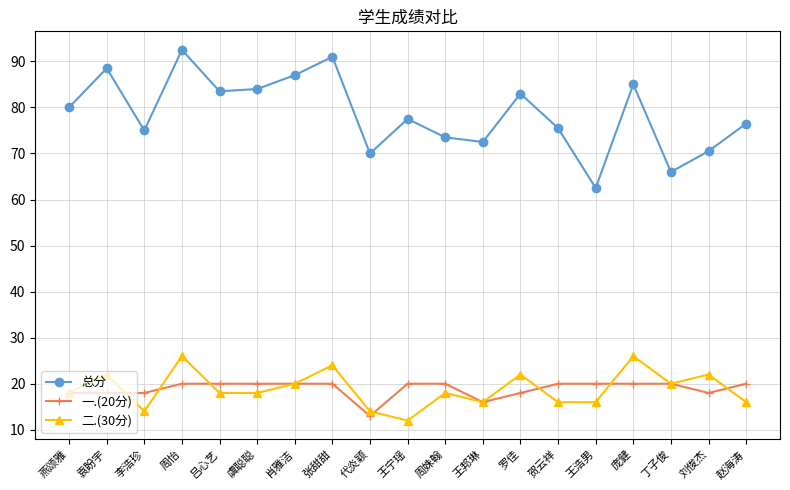

Reading right to left, list all the values displayed in this chart.

总分: 赵海涛=76.5	刘俊杰=70.5	丁子俊=66.0	庞健=85.0	王浩男=62.5	贺云祥=75.5	罗佳=83.0	王邦琳=72.5	周姝翰=73.5	王宁瑶=77.5	代炎颖=70.0	张甜甜=91.0	肖雅洁=87.0	虞聪聪=84.0	吕心艺=83.5	周怡=92.5	李浩珍=75.0	袁盼宇=88.5	燕颂雅=80.0
一.(20分): 赵海涛=20.0	刘俊杰=18.0	丁子俊=20.0	庞健=20.0	王浩男=20.0	贺云祥=20.0	罗佳=18.0	王邦琳=16.0	周姝翰=20.0	王宁瑶=20.0	代炎颖=13.0	张甜甜=20.0	肖雅洁=20.0	虞聪聪=20.0	吕心艺=20.0	周怡=20.0	李浩珍=18.0	袁盼宇=18.0	燕颂雅=18.0
二.(30分): 赵海涛=16.0	刘俊杰=22.0	丁子俊=20.0	庞健=26.0	王浩男=16.0	贺云祥=16.0	罗佳=22.0	王邦琳=16.0	周姝翰=18.0	王宁瑶=12.0	代炎颖=14.0	张甜甜=24.0	肖雅洁=20.0	虞聪聪=18.0	吕心艺=18.0	周怡=26.0	李浩珍=14.0	袁盼宇=22.0	燕颂雅=18.0